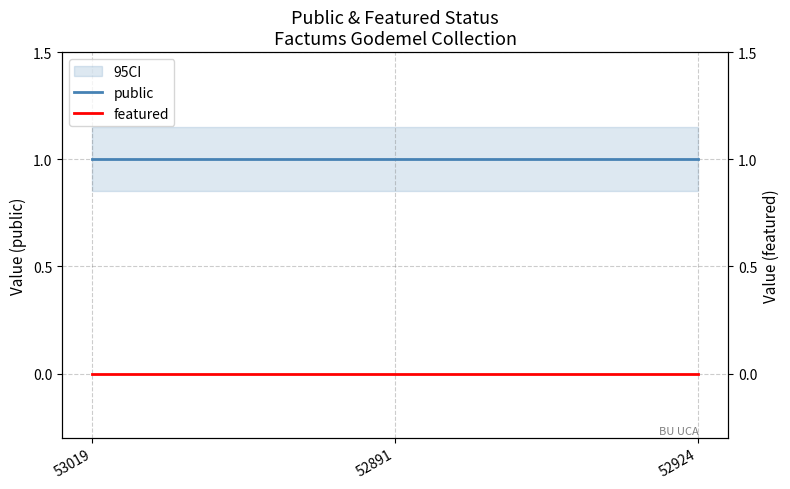

Which series has the widest spread of values?

public